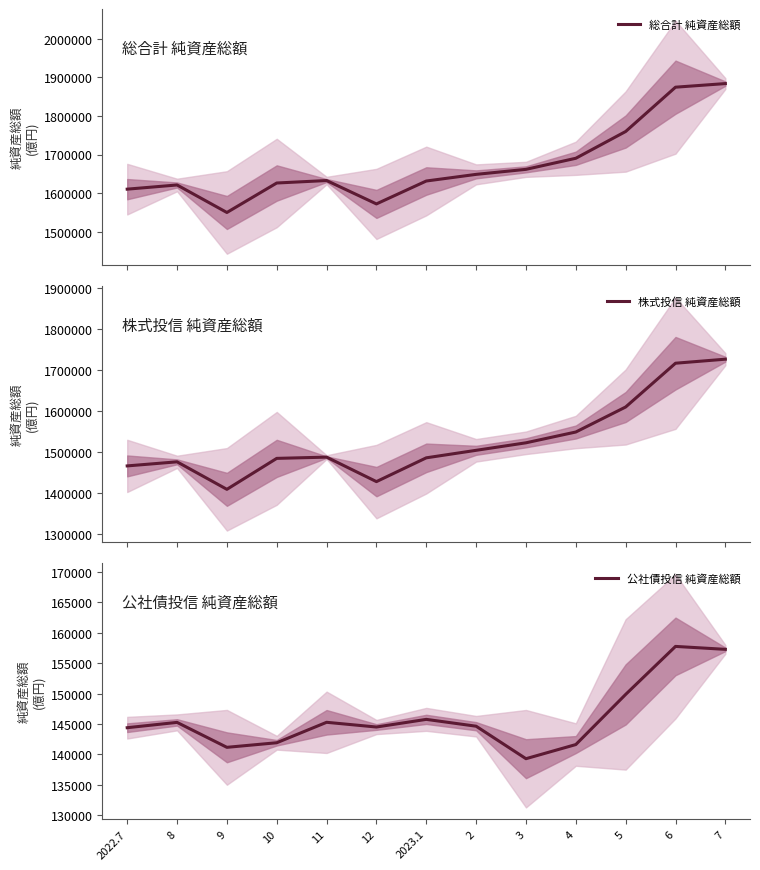

Is the value of 総合計 純資産総額 at 8 greater than the value of 公社債投信 純資産総額 at 12?

Yes